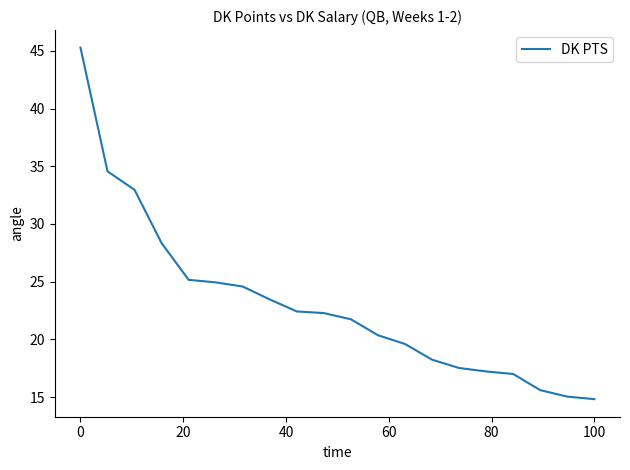

What is the difference between the maximum and minimum values?

30.5